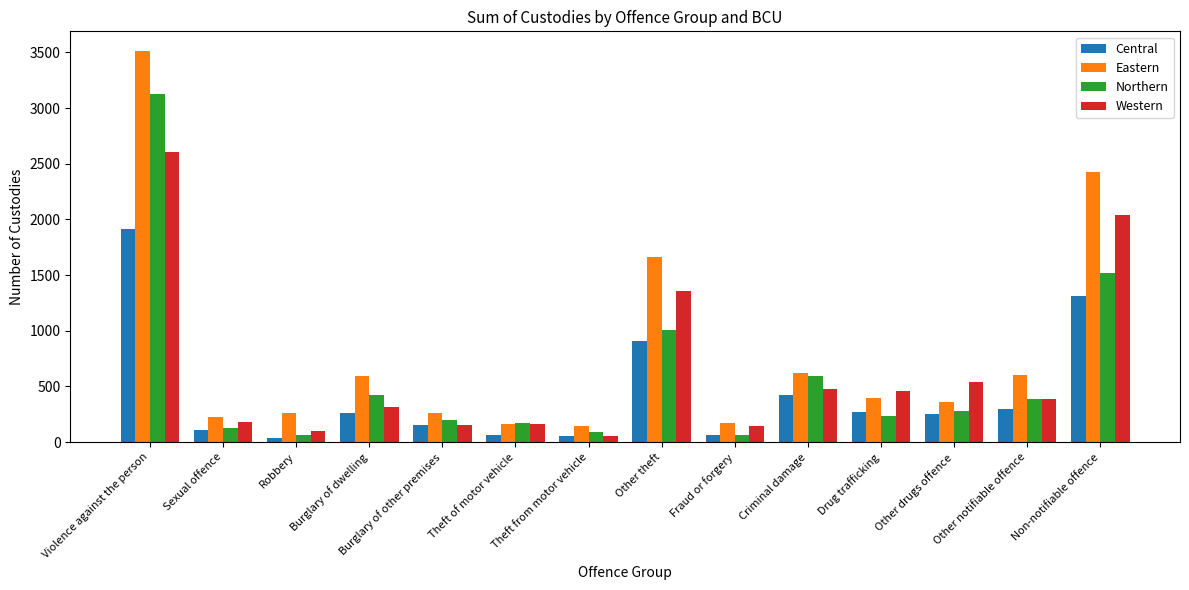

At Violence against the person, list the series in order from smallest to largest.

Central, Western, Northern, Eastern